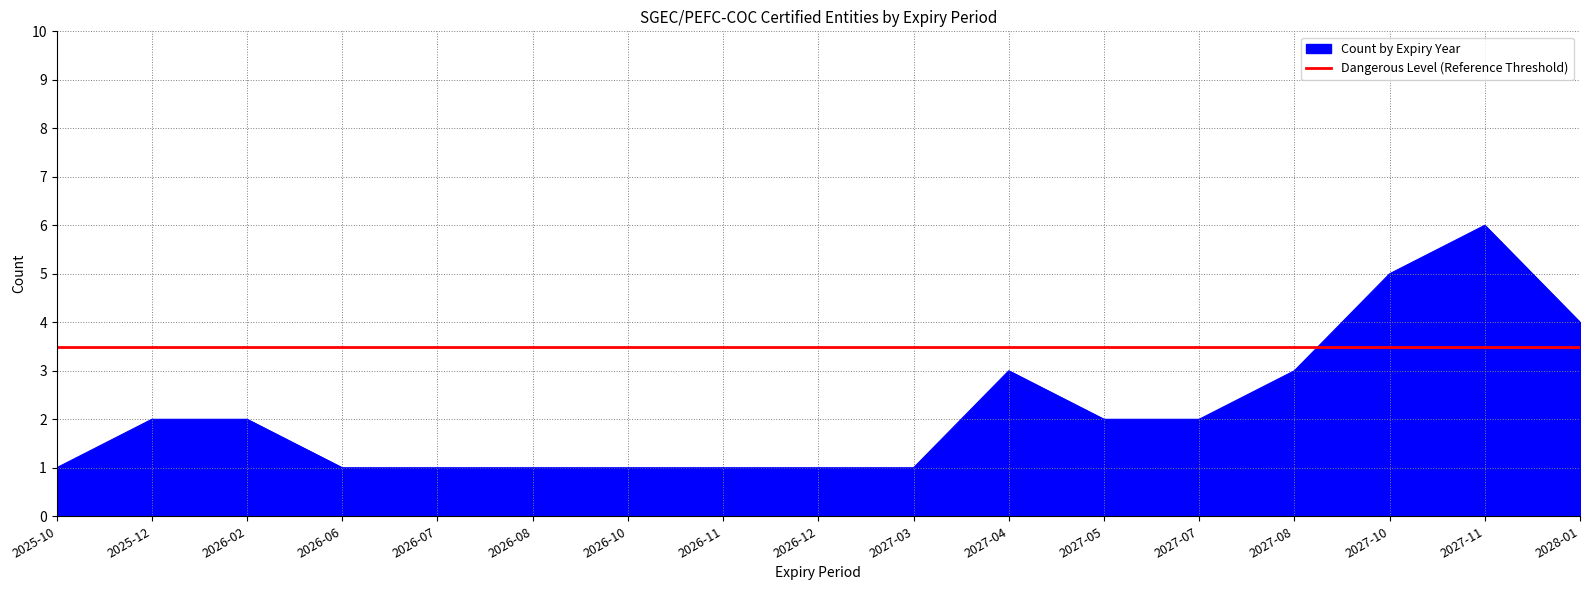

Which series has the widest spread of values?

Count by Expiry Year